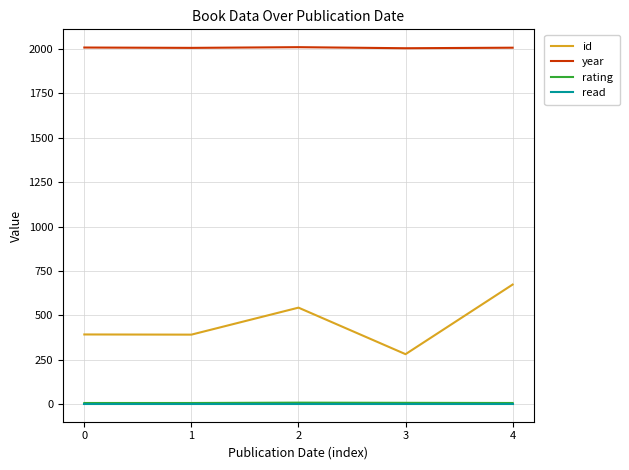

At which label is rating closest to 7?

3